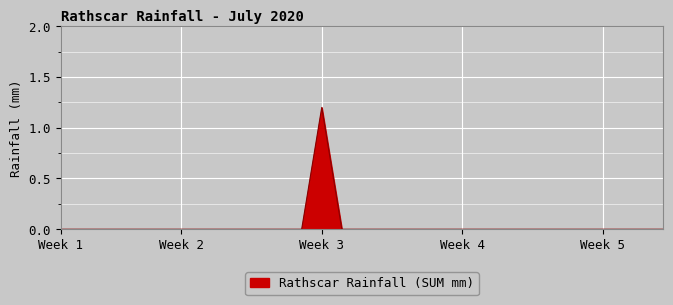

What is the maximum value shown in the chart?

1.2